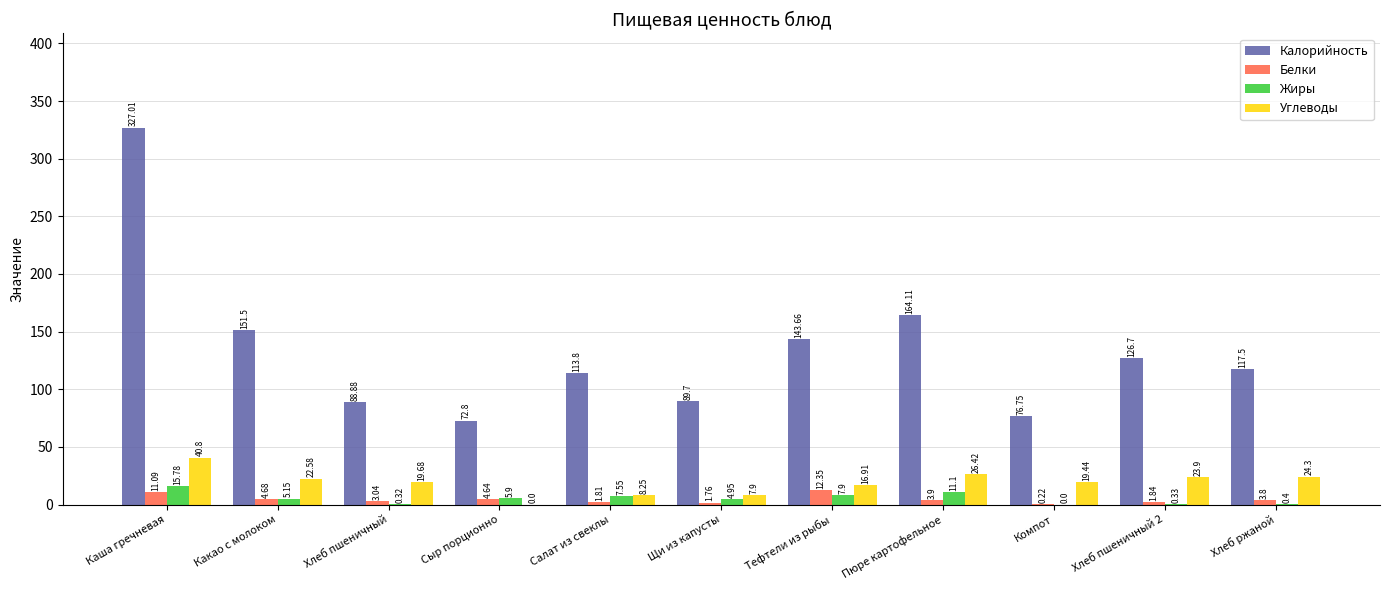

Read the Калорийность value at Салат из свеклы.

113.8